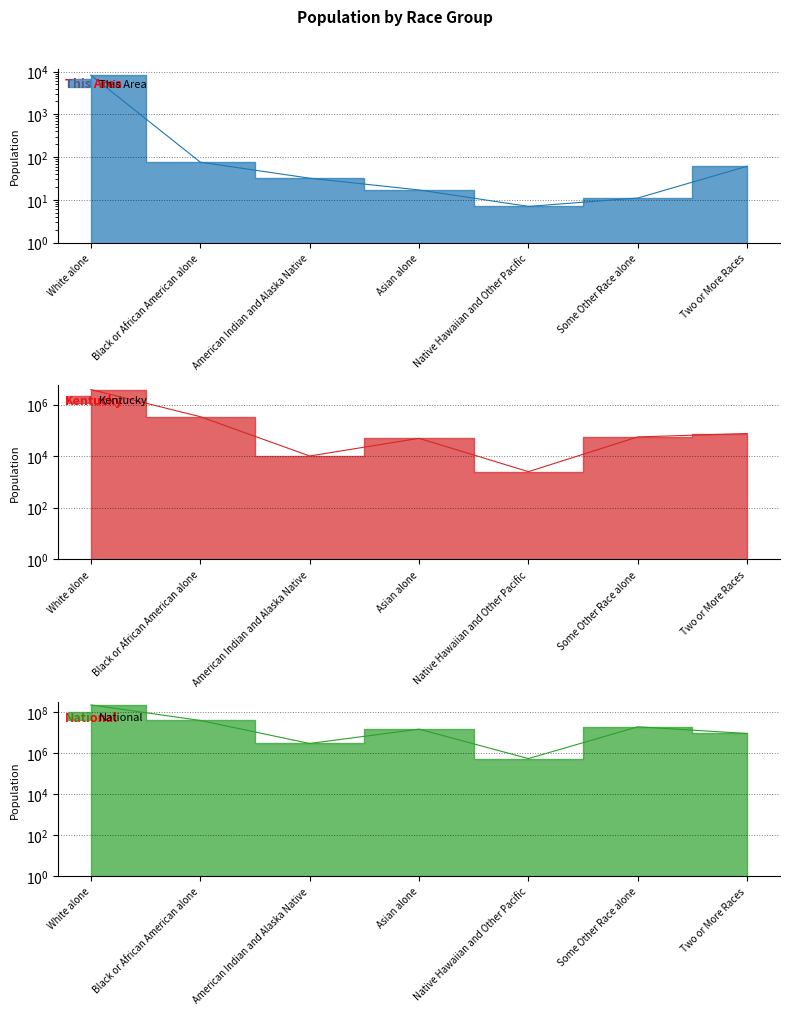

Rank the series by their maximum value, from highest to lowest.

National, Kentucky, This Area